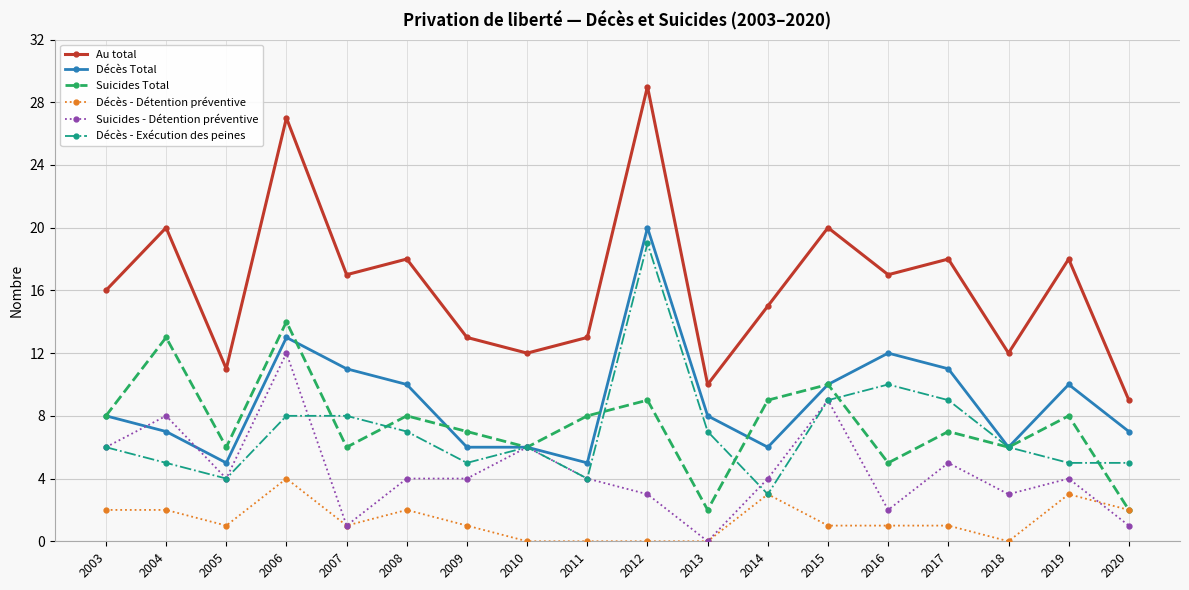

Rank the series at 2017 from highest to lowest value.

Au total, Décès Total, Décès - Exécution des peines, Suicides Total, Suicides - Détention préventive, Décès - Détention préventive